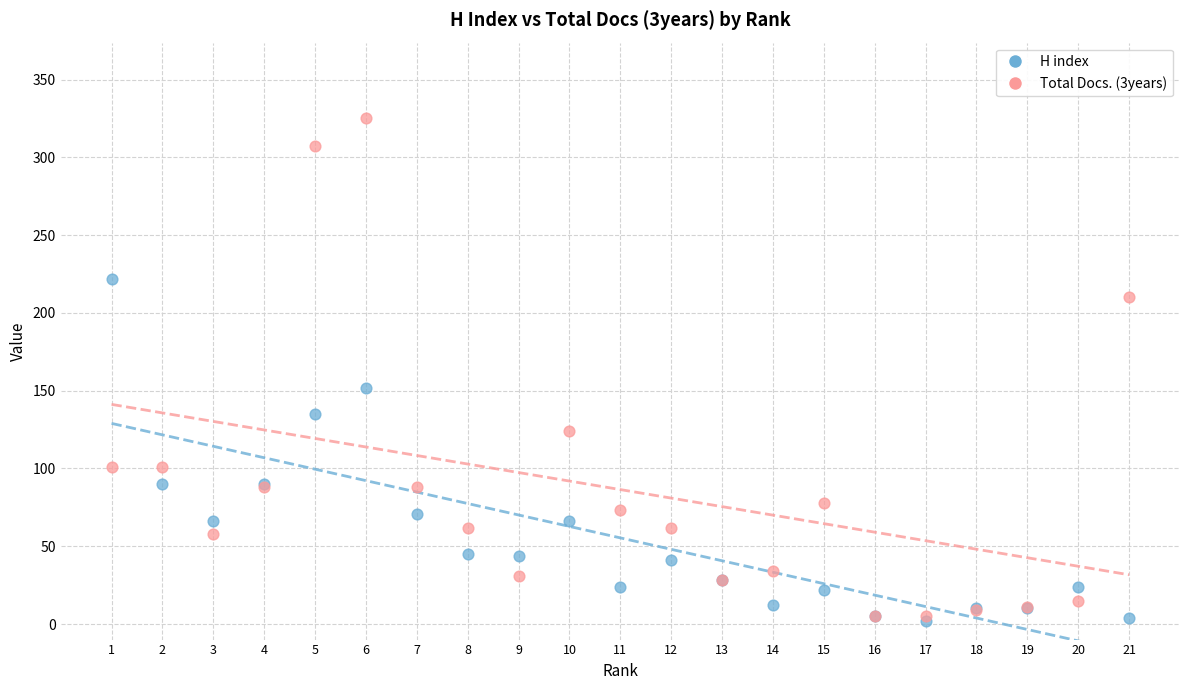

Across all series, what Y value is closest to 163?

152